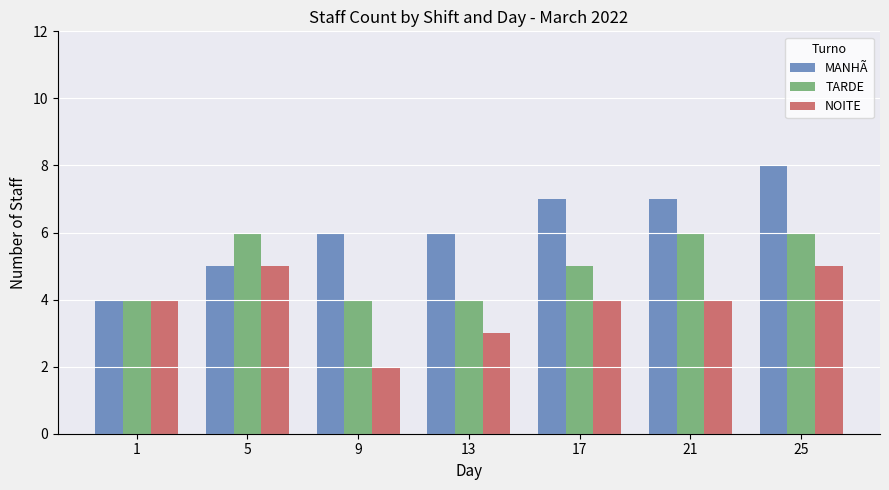

Rank the series by their maximum value, from lowest to highest.

NOITE, TARDE, MANHÃ